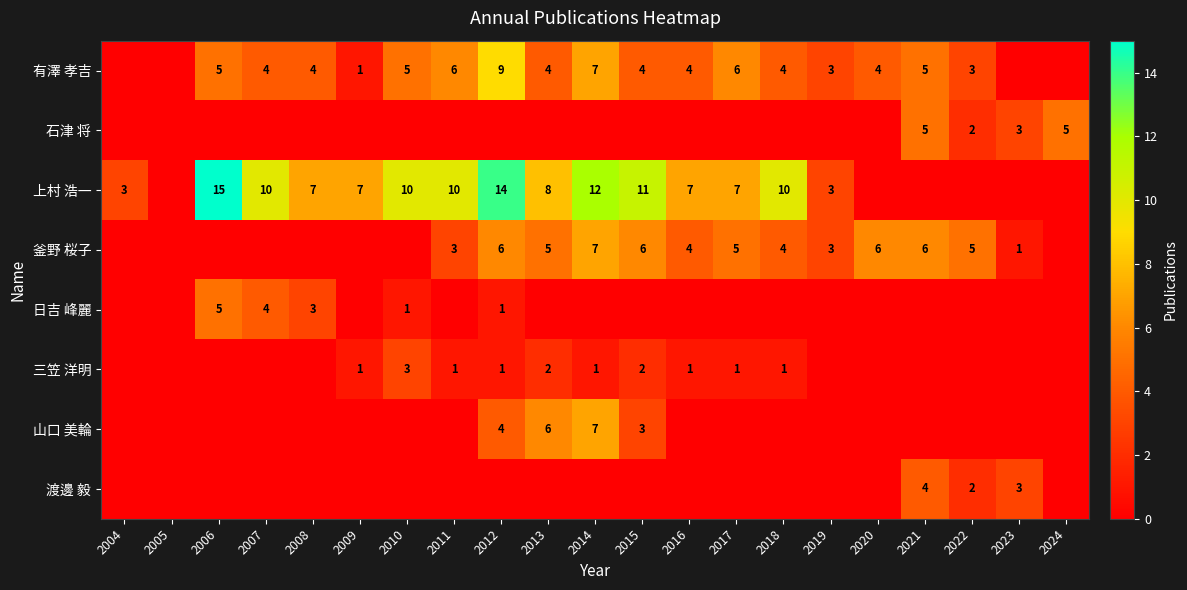

The value of 有澤 孝吉 at 2015 is 4. True or false?

True